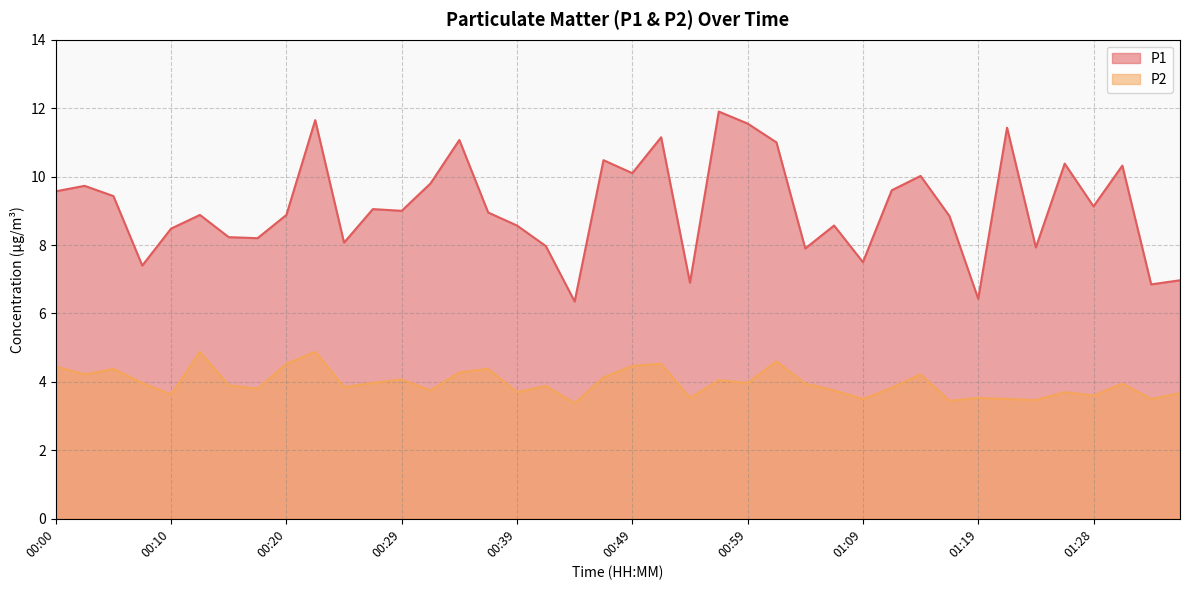

What value does the P2 series have at 00:51?

4.5